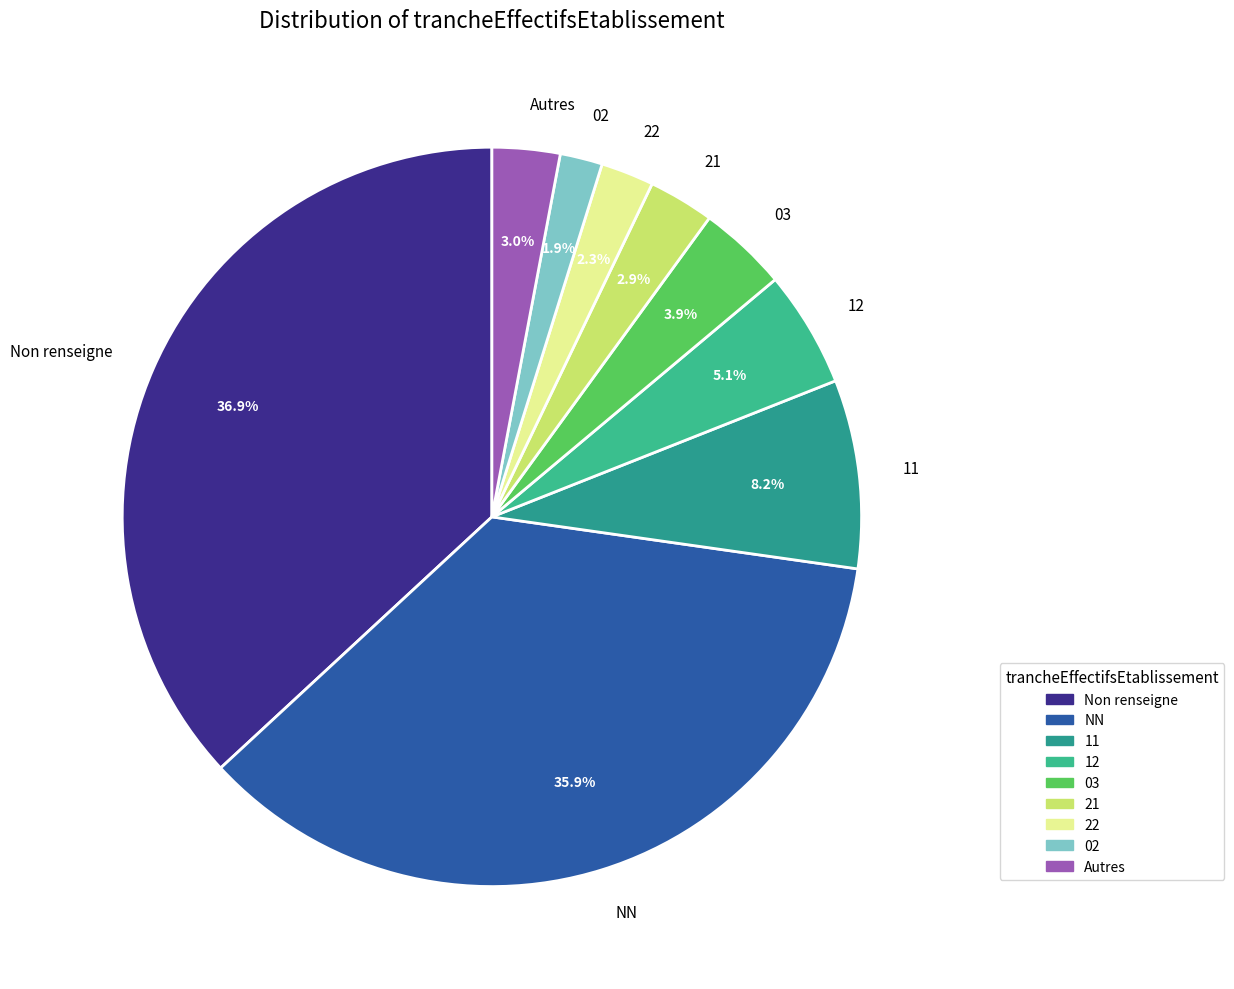

Is 03 the majority of the pie?

No